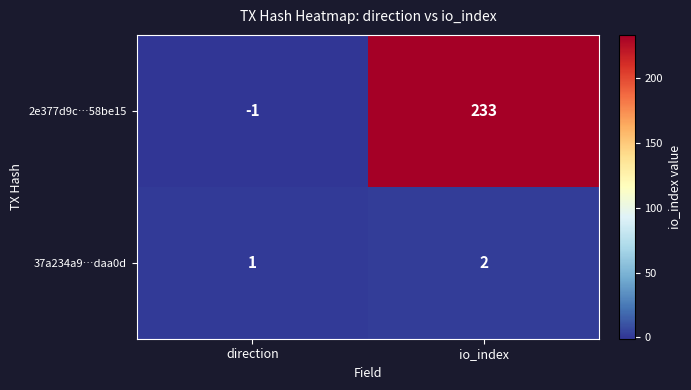

Which category has the lowest value in the 2e377d9c…58be15 series?

direction